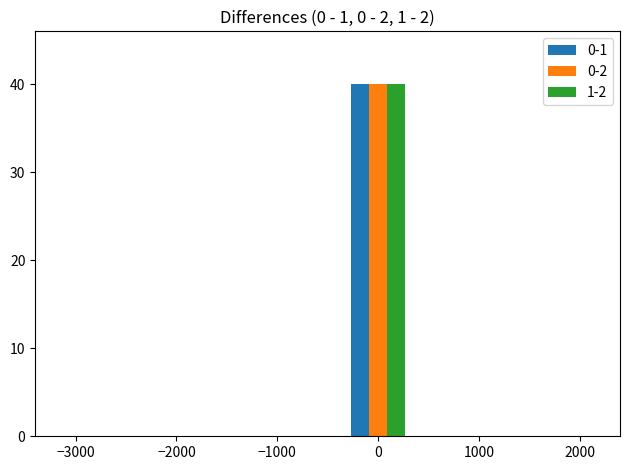

How many groups of bars are there?

11